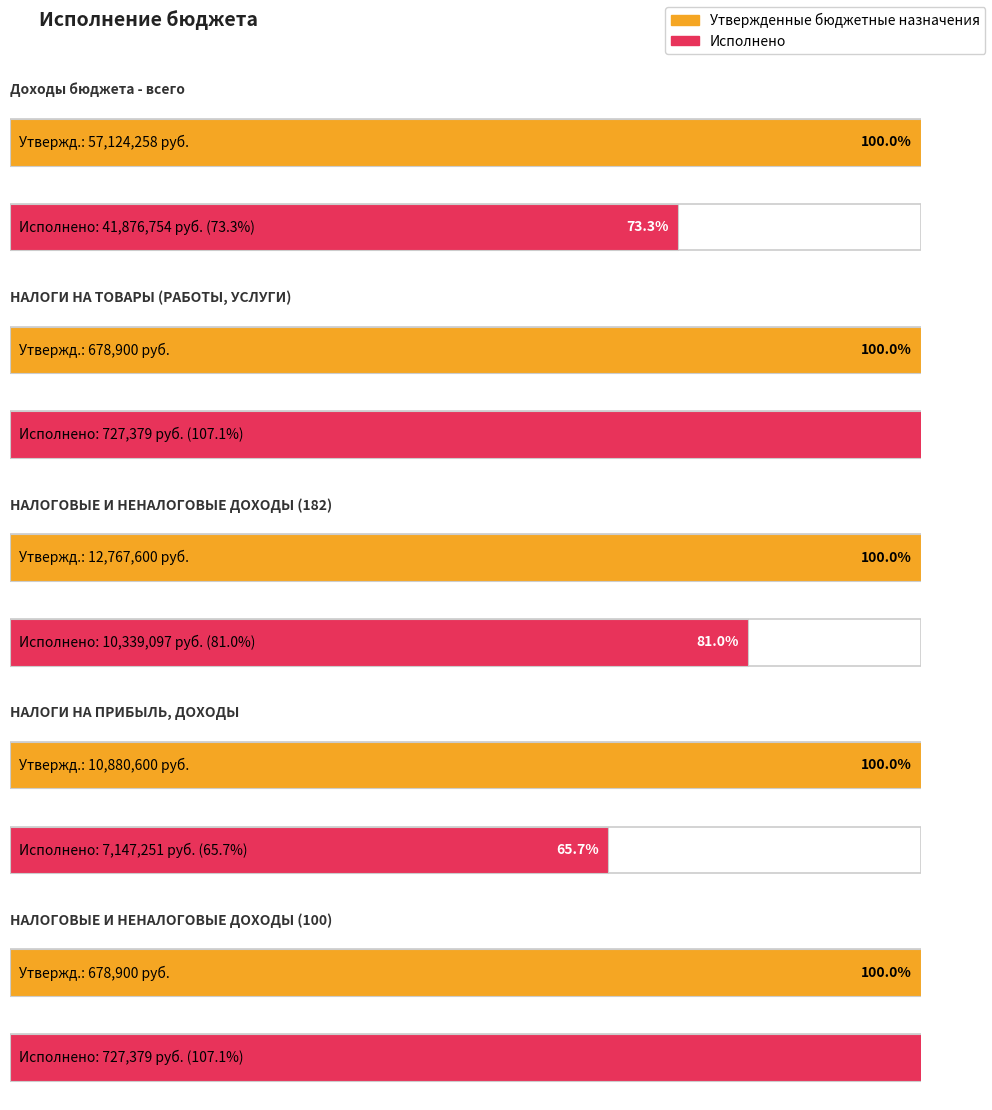

At НАЛОГОВЫЕ И НЕНАЛОГОВЫЕ ДОХОДЫ (182), list the series in order from smallest to largest.

Исполнено, Утвержденные бюджетные назначения